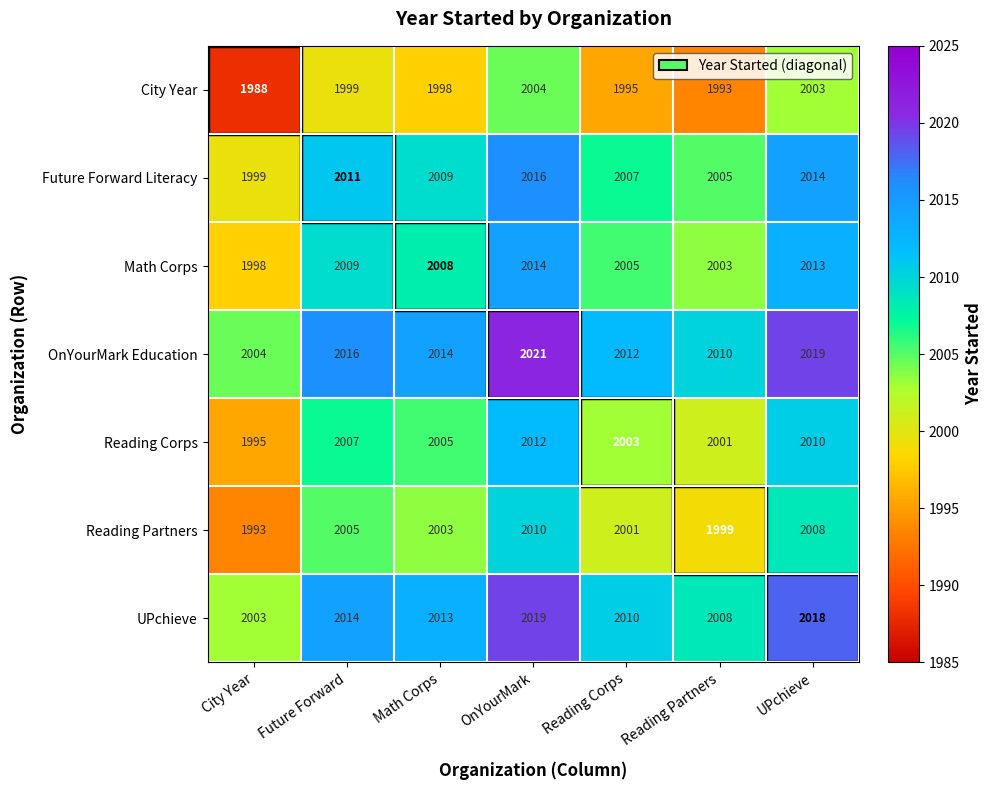

At which label does UPchieve first exceed 2013?

Future Forward